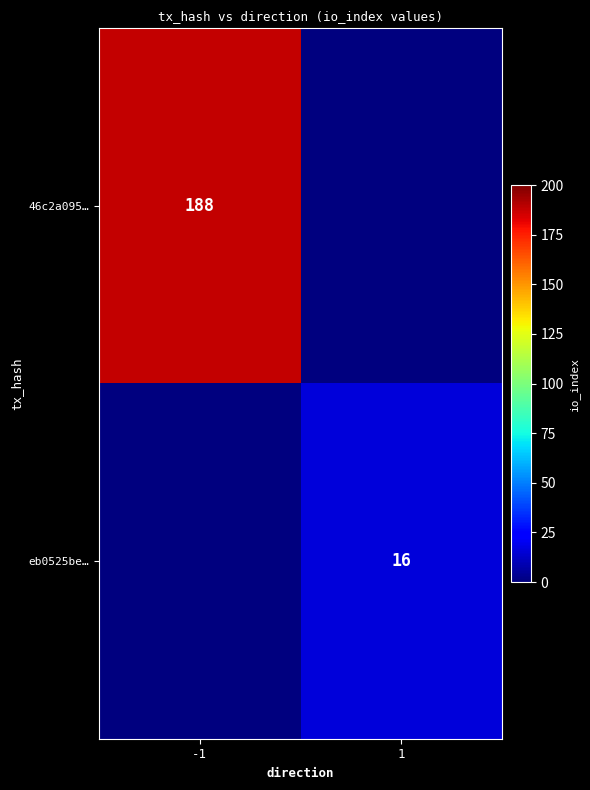

The 46c2a095… series shows 188 at -1. True or false?

True